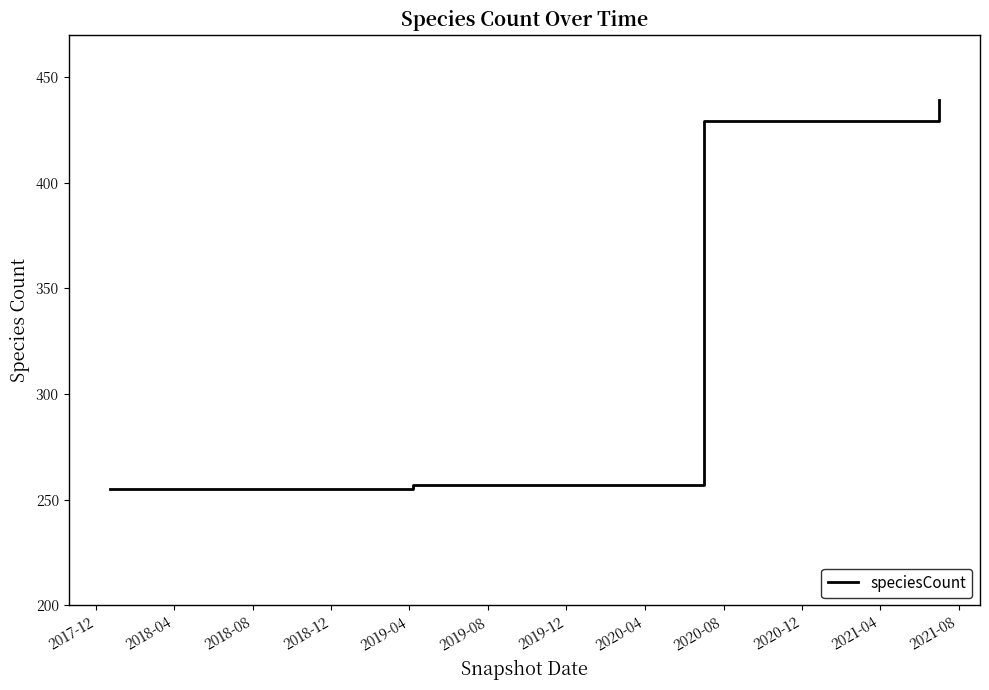

What is the smallest value displayed?

255